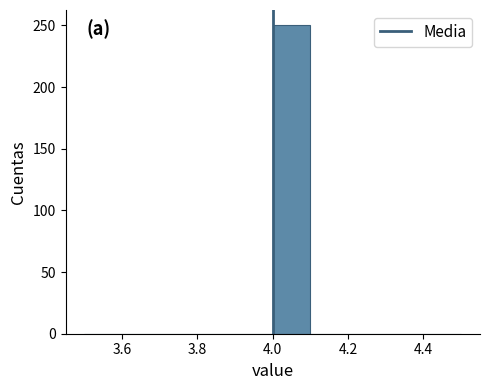

How tall is the bar that spans 4.0 to 4.1 on the x-axis? The values are not printed on the chart, so give them approximately, as read against the axis.

250